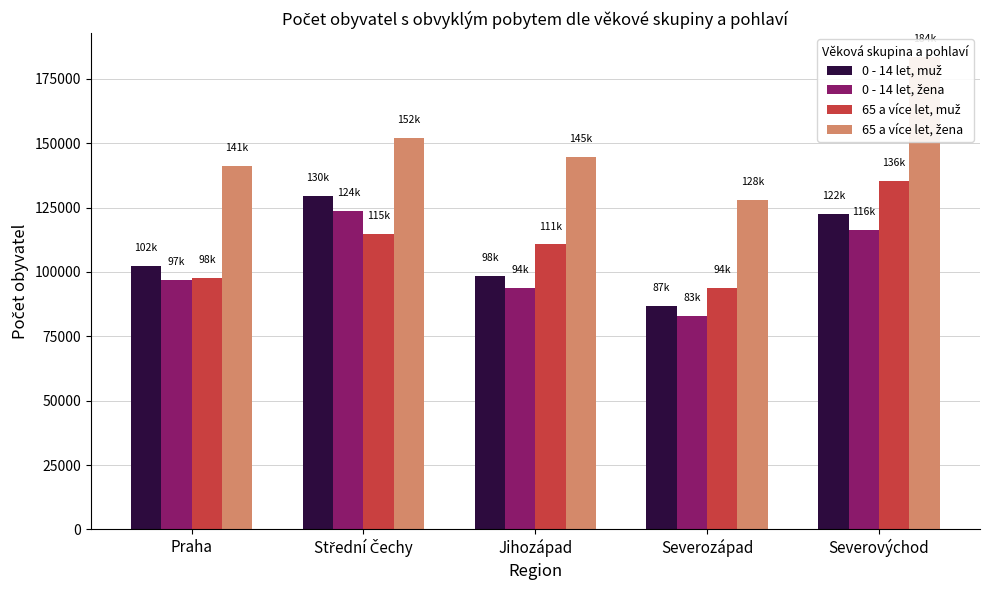

List the series in order of their peak value, highest first.

65 a více let, žena, 65 a více let, muž, 0 - 14 let, muž, 0 - 14 let, žena